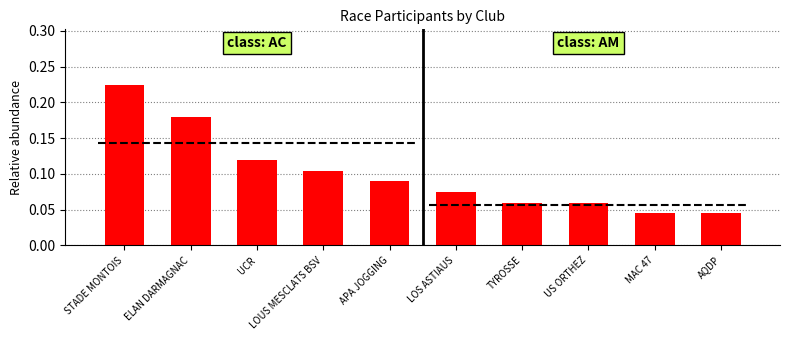

Are the bars horizontal?

No